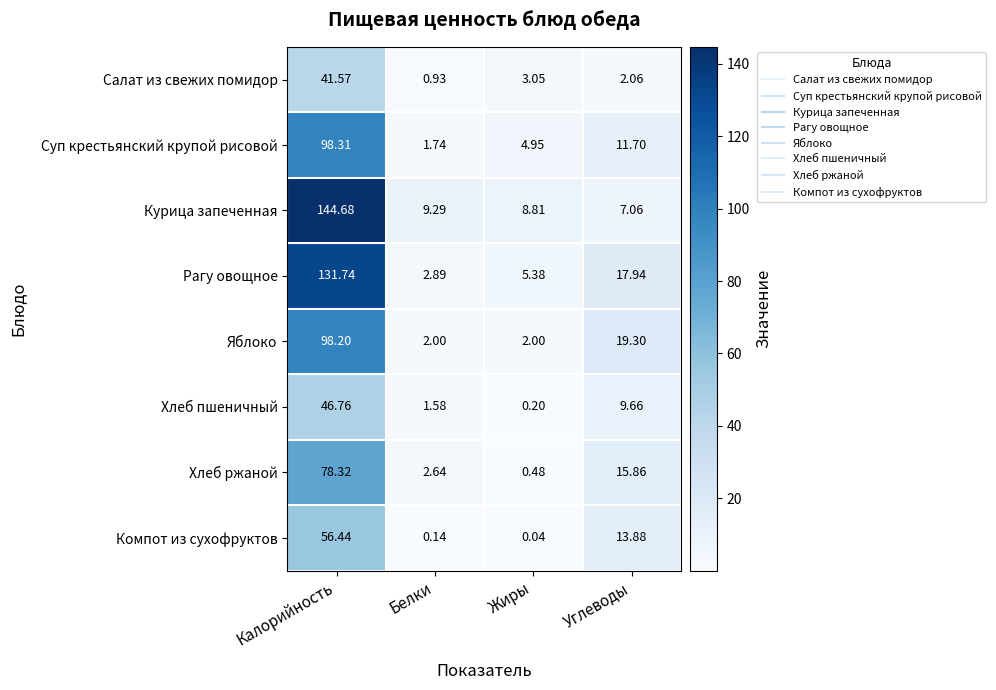

At which label does Хлеб ржаной first exceed 15?

Калорийность